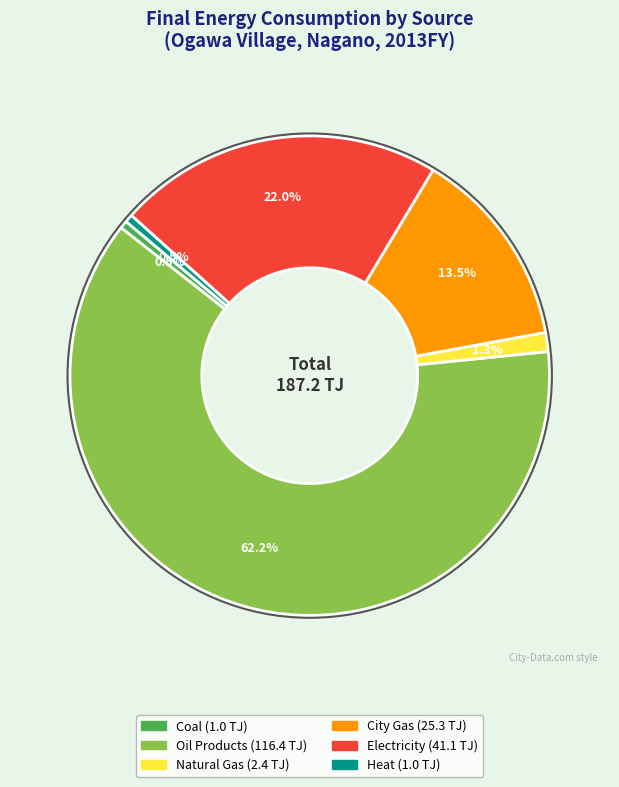

How many segments does this pie chart have?

6